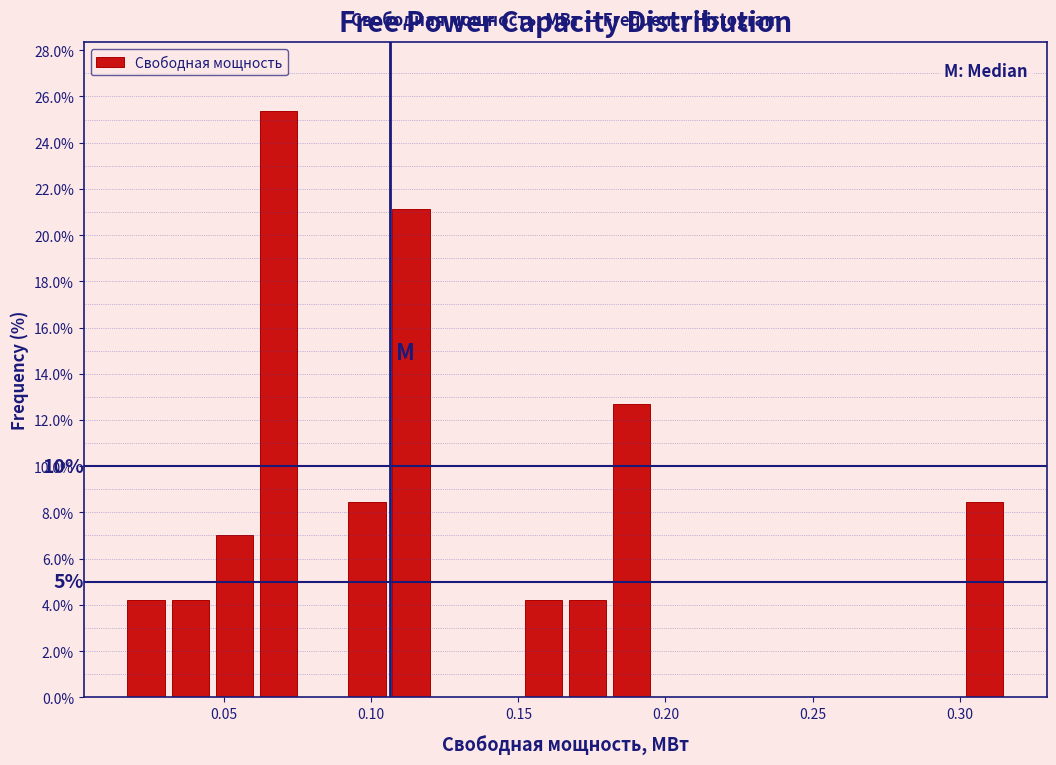

Read against the x-axis, roughly where is the centre of the tallest bar?

0.070